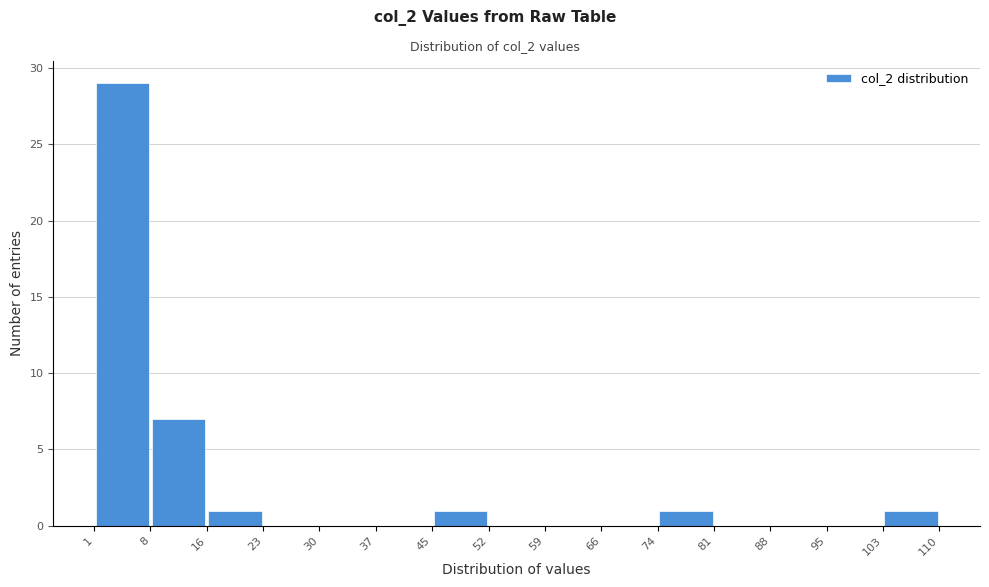

Which range on the x-axis has the tallest bar?

1 to 8